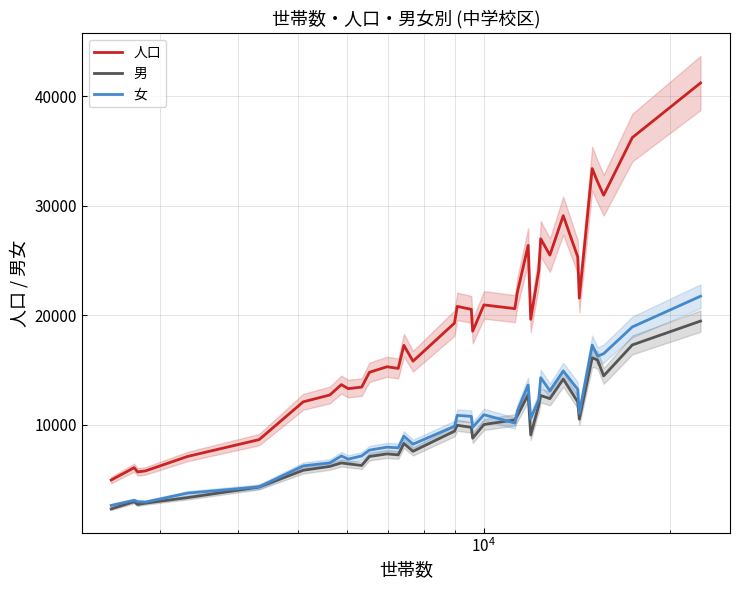

True or false: 人口 and 男 intersect in this chart.

False